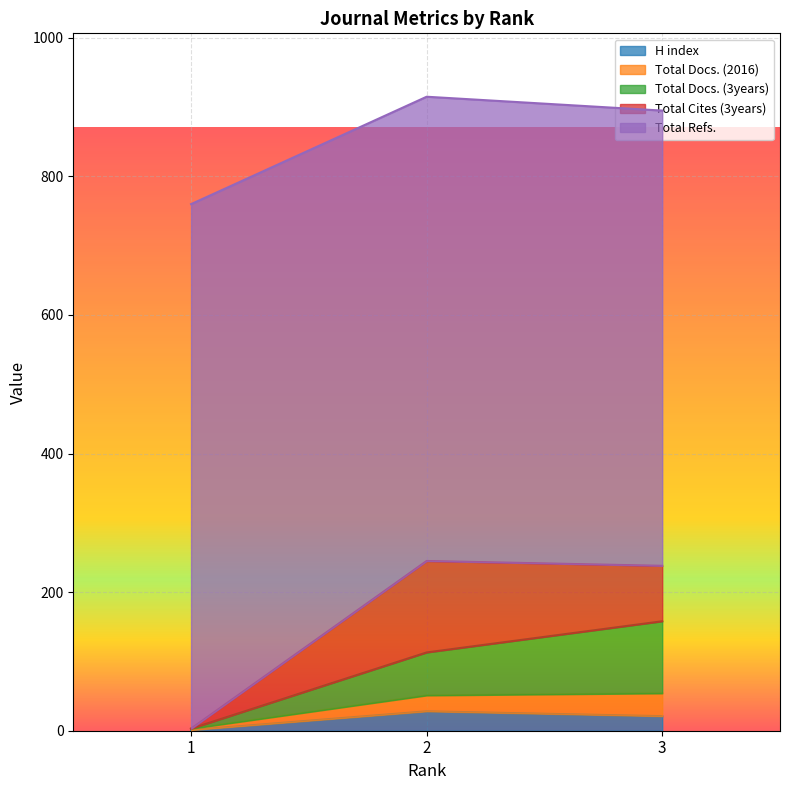

Does the chart display data point markers on the line(s)?

No